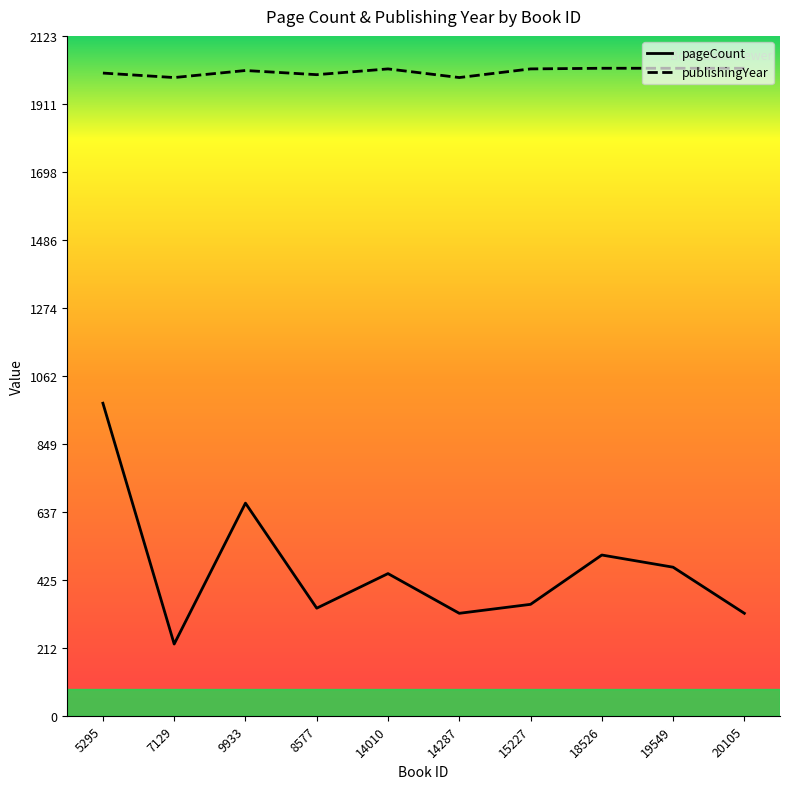

At which label does publishingYear first exceed 2020?

18526